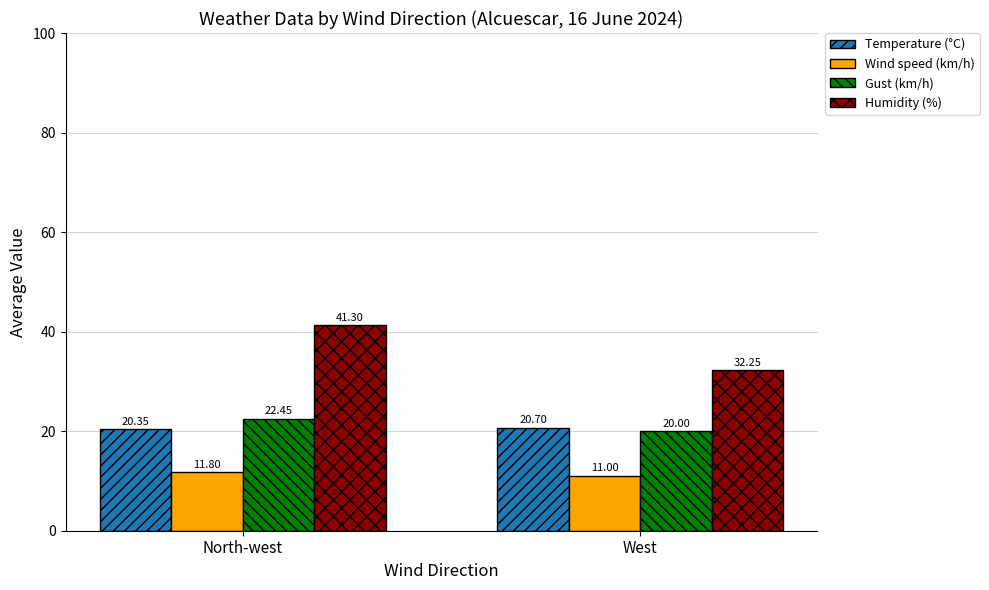

How many data points in Humidity (%) are less than 41?

1